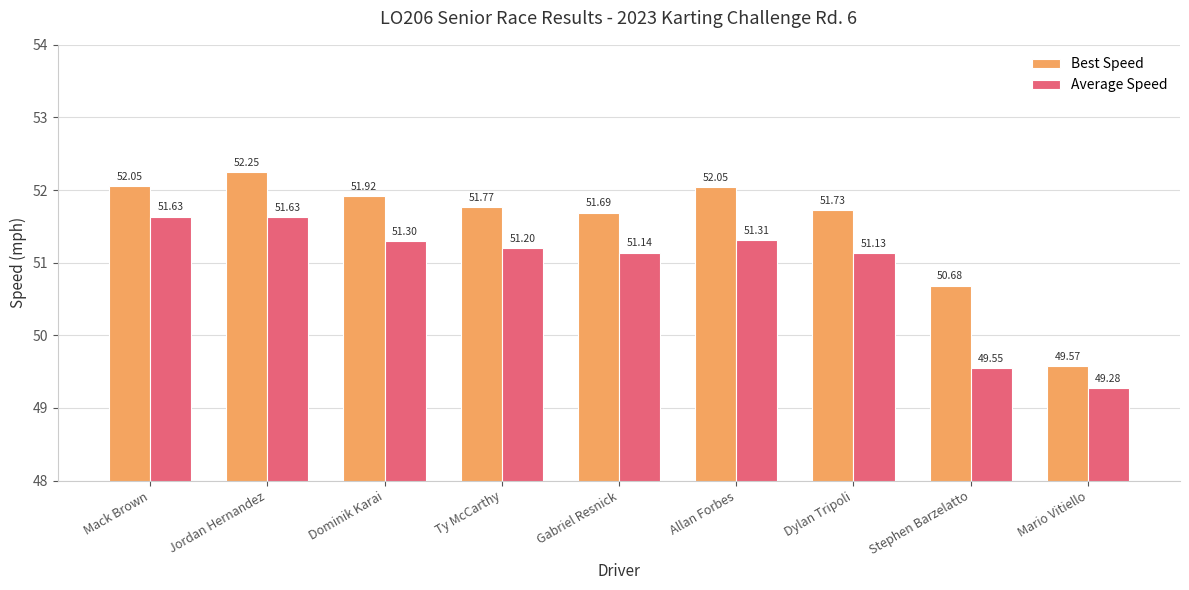

Which series has the widest spread of values?

Best Speed